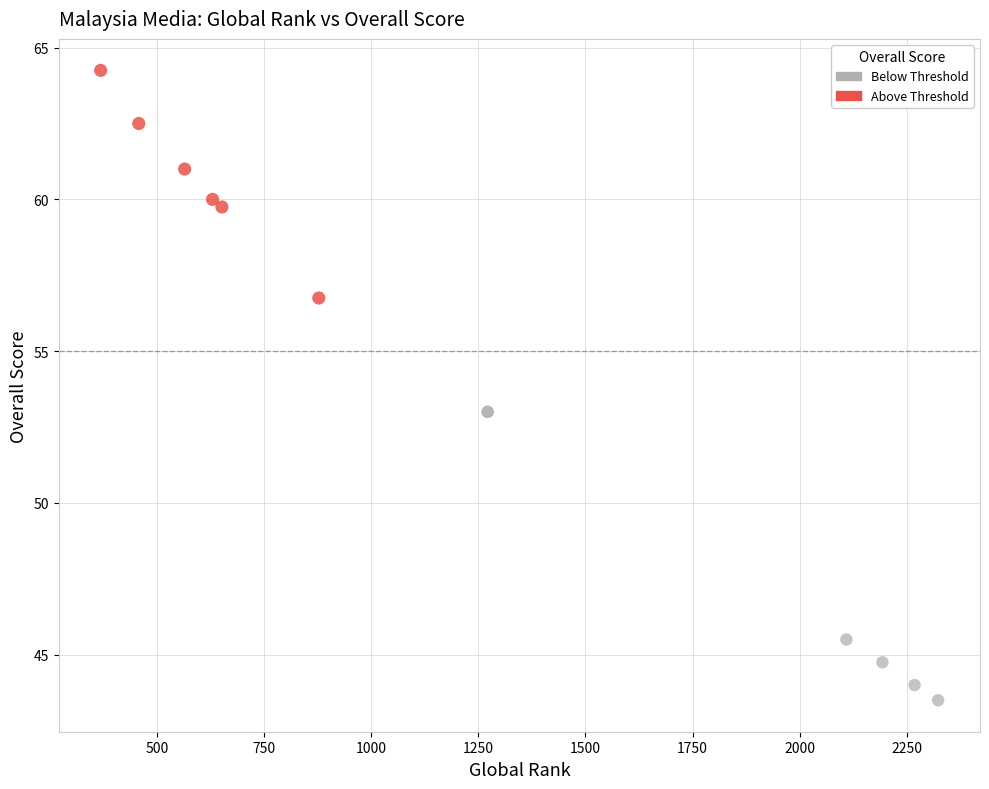

Which series contains the highest Y value?

Above Threshold